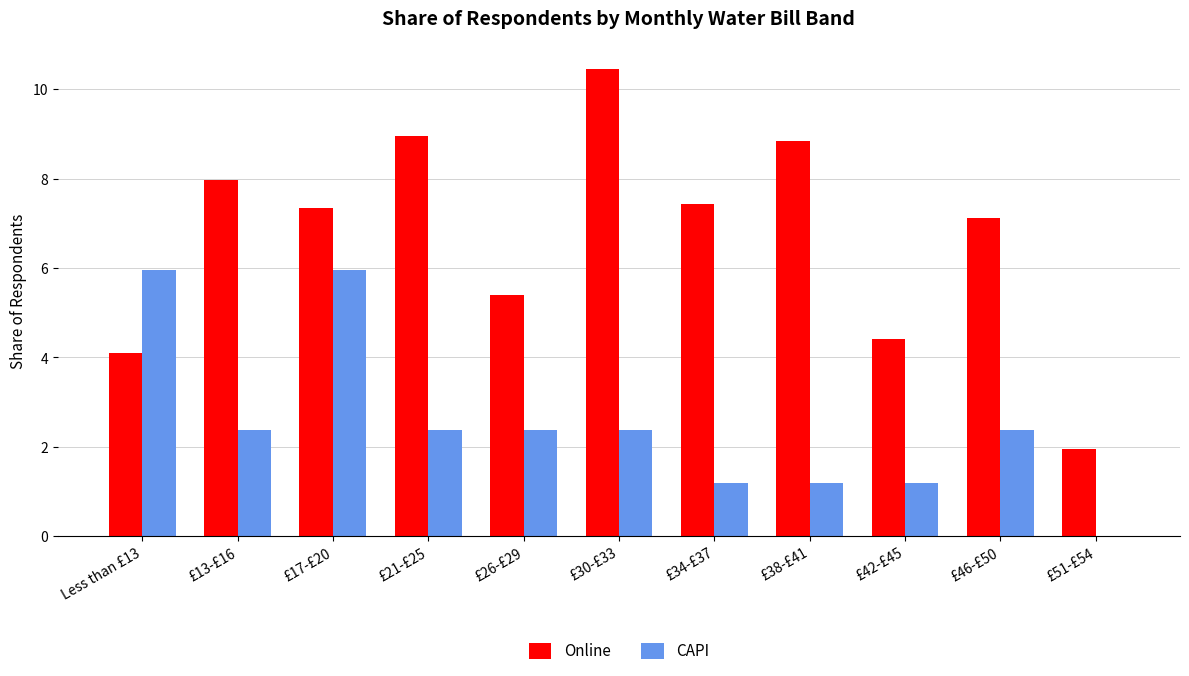

Reading left to right, what are all the values shown in this chart?

Online: Less than £13=4.1	£13-£16=8.0	£17-£20=7.3	£21-£25=9.0	£26-£29=5.4	£30-£33=10.5	£34-£37=7.4	£38-£41=8.8	£42-£45=4.4	£46-£50=7.1	£51-£54=1.9
CAPI: Less than £13=6.0	£13-£16=2.4	£17-£20=6.0	£21-£25=2.4	£26-£29=2.4	£30-£33=2.4	£34-£37=1.2	£38-£41=1.2	£42-£45=1.2	£46-£50=2.4	£51-£54=0.0